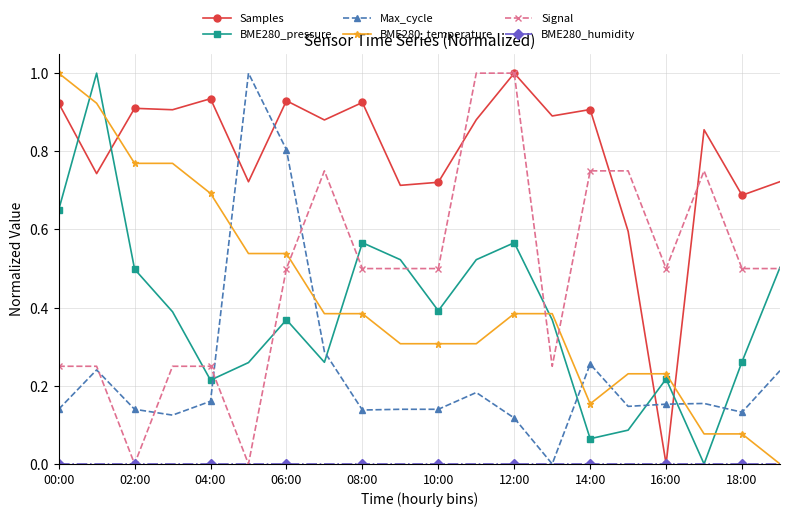

At how many categories does at least one series exceed 0?

20